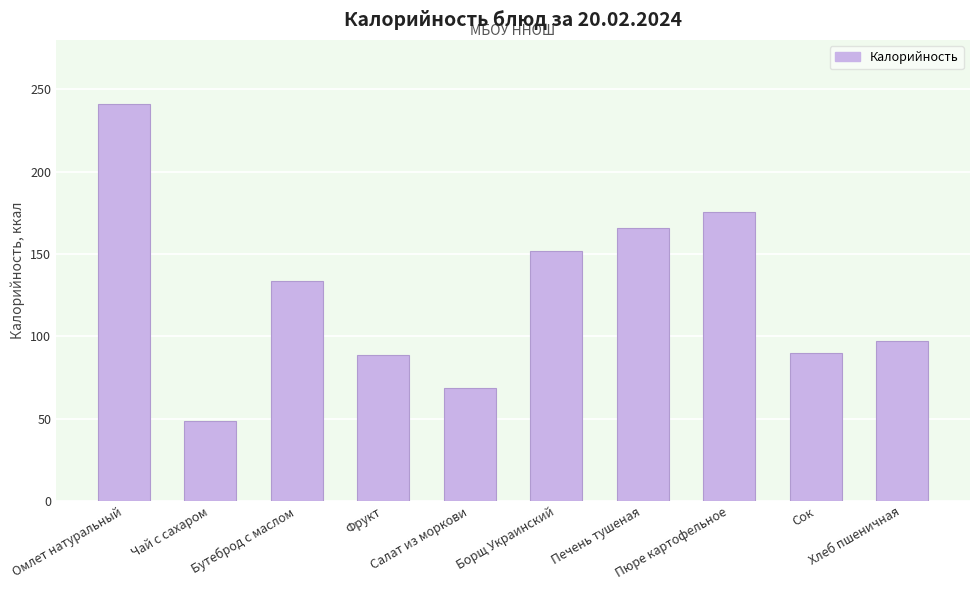

What is the change in value from Салат из моркови to Пюре картофельное?

+106.7